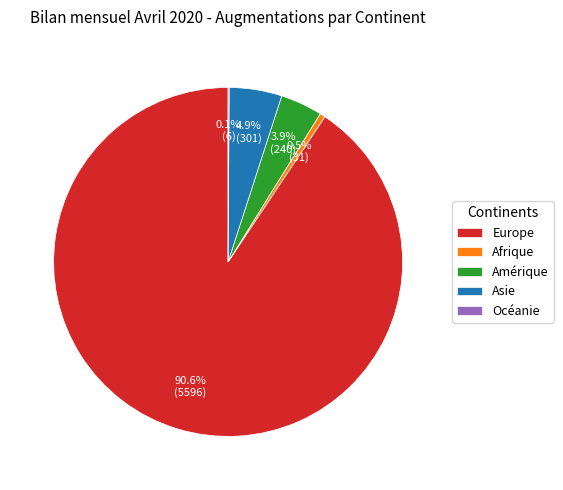

What is the largest slice in the pie chart?

Europe